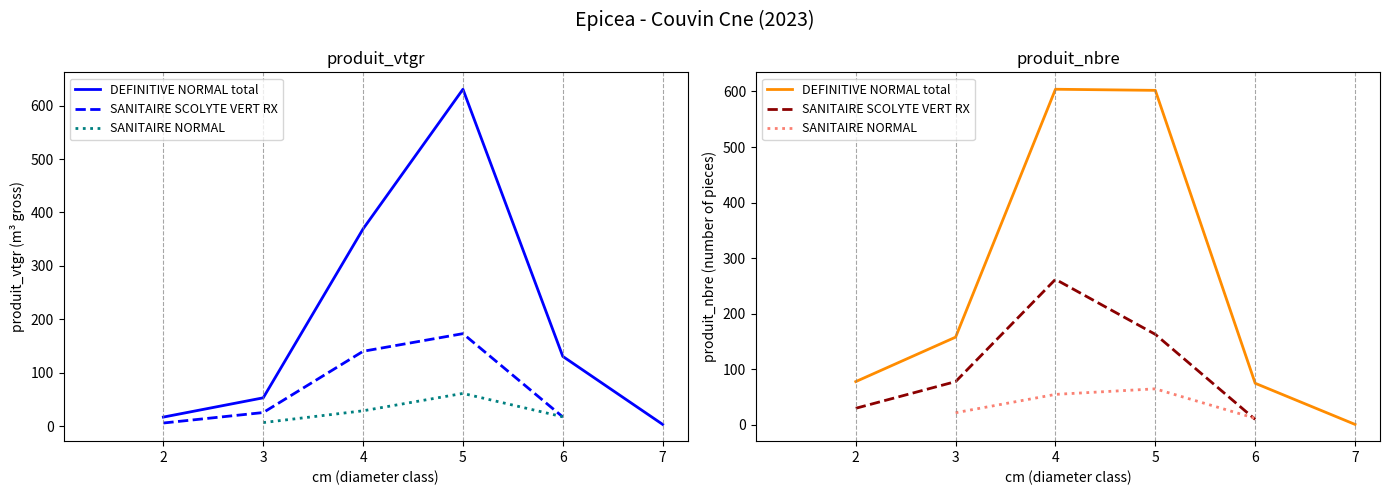

Is the value of produit_vtgr at 14 greater than the value of produit_nbre at 1?

No